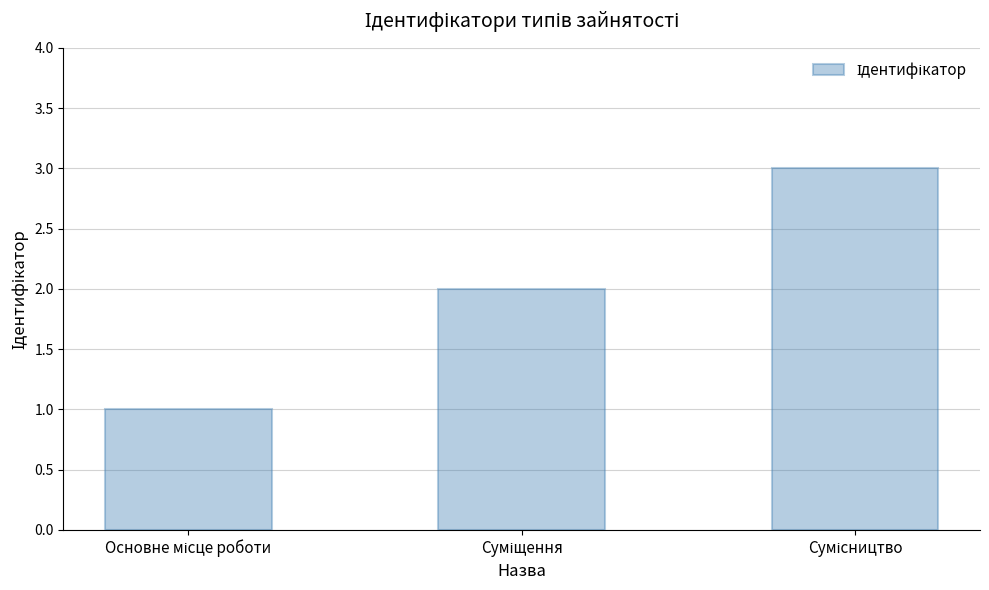

What is the greatest value displayed?

3